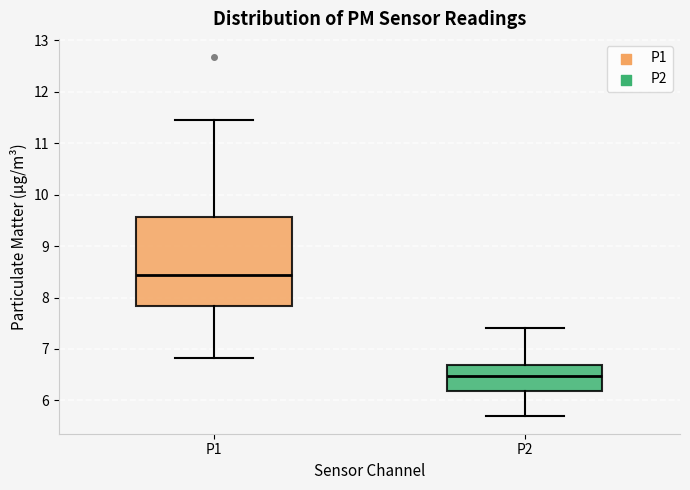

Which box has the highest median line?

P1